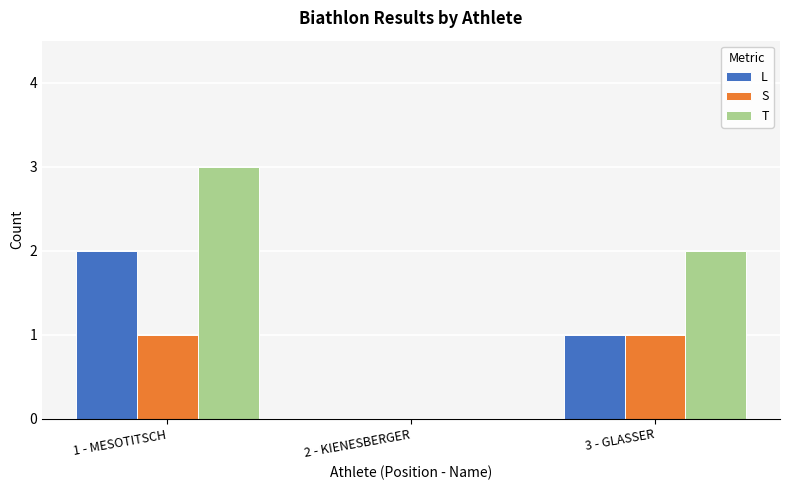

Reading right to left, transcribe all the data shown in this chart.

L: 3 - GLASSER=1	2 - KIENESBERGER=0	1 - MESOTITSCH=2
S: 3 - GLASSER=1	2 - KIENESBERGER=0	1 - MESOTITSCH=1
T: 3 - GLASSER=2	2 - KIENESBERGER=0	1 - MESOTITSCH=3